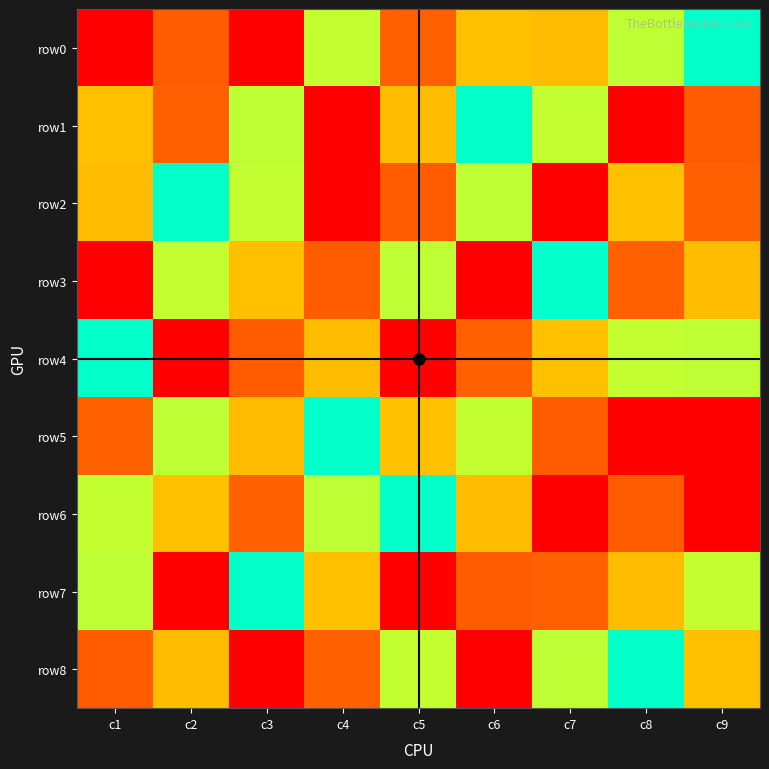

Which series has the largest total across all categories?

row0